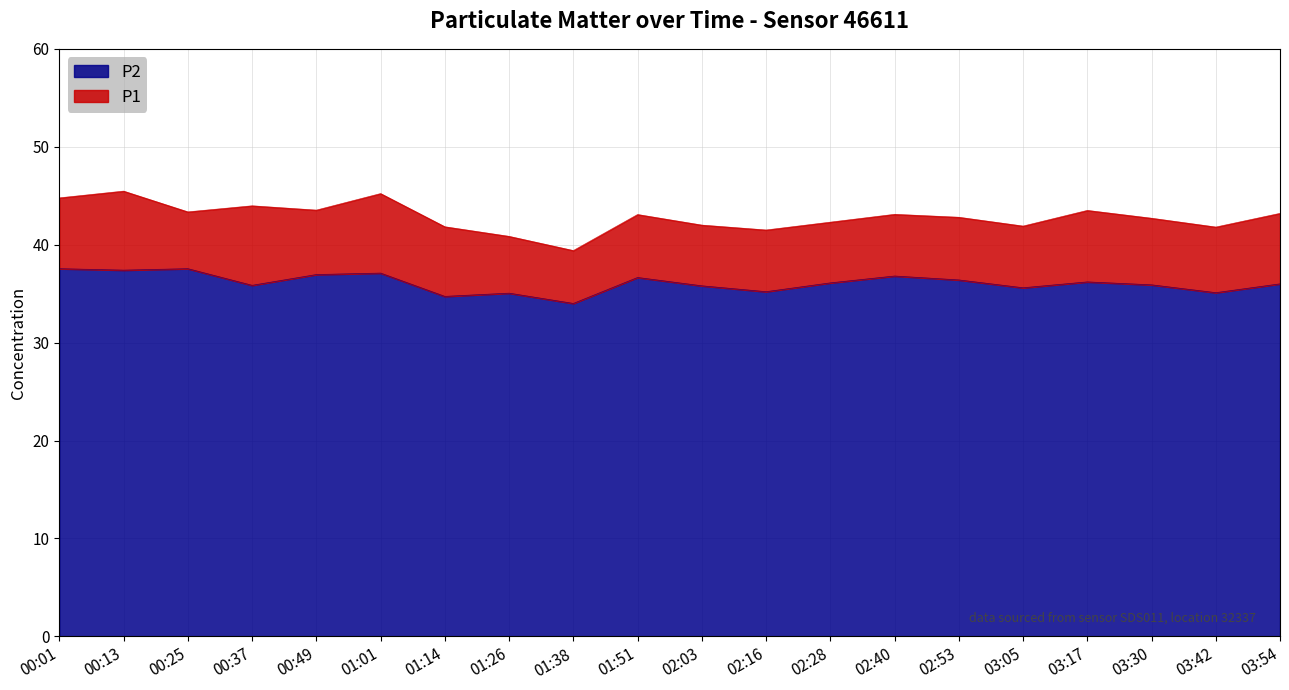

What is the label of the 10th point from the right?

02:03